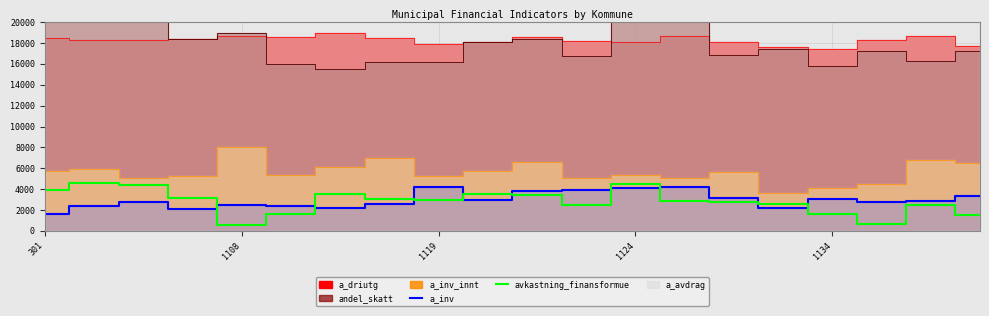

Where is avkastning_finansformue nearest to the value 2568?

15